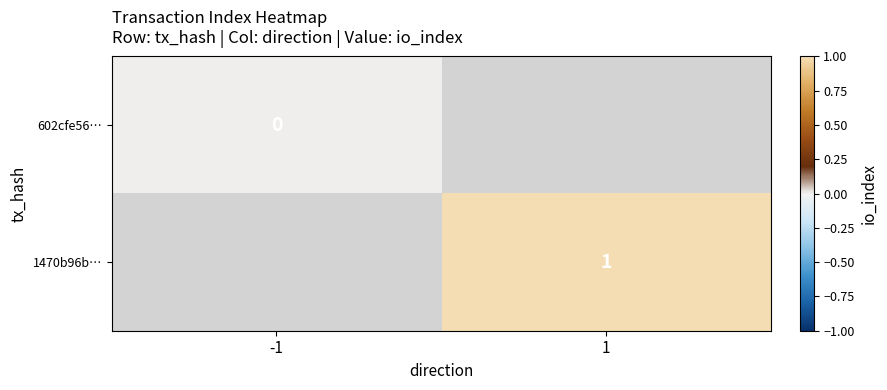

The 1470b96b… series shows 1 at 1. True or false?

True